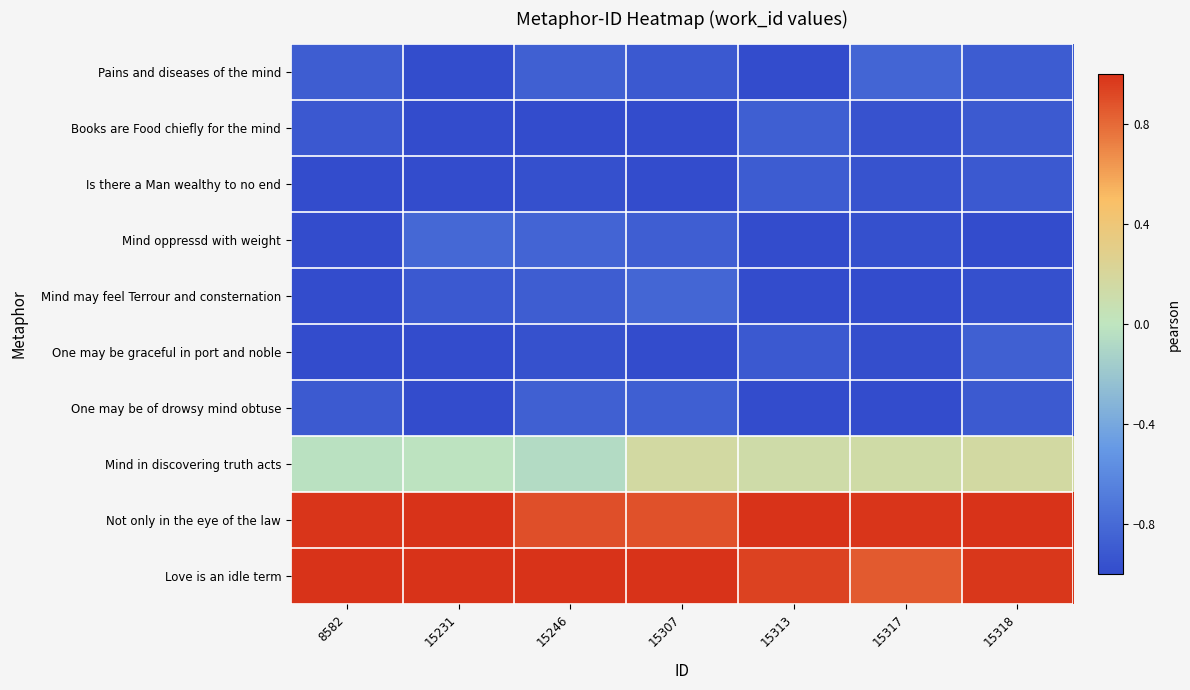

Which label corresponds to the smallest value in the chart?

15313